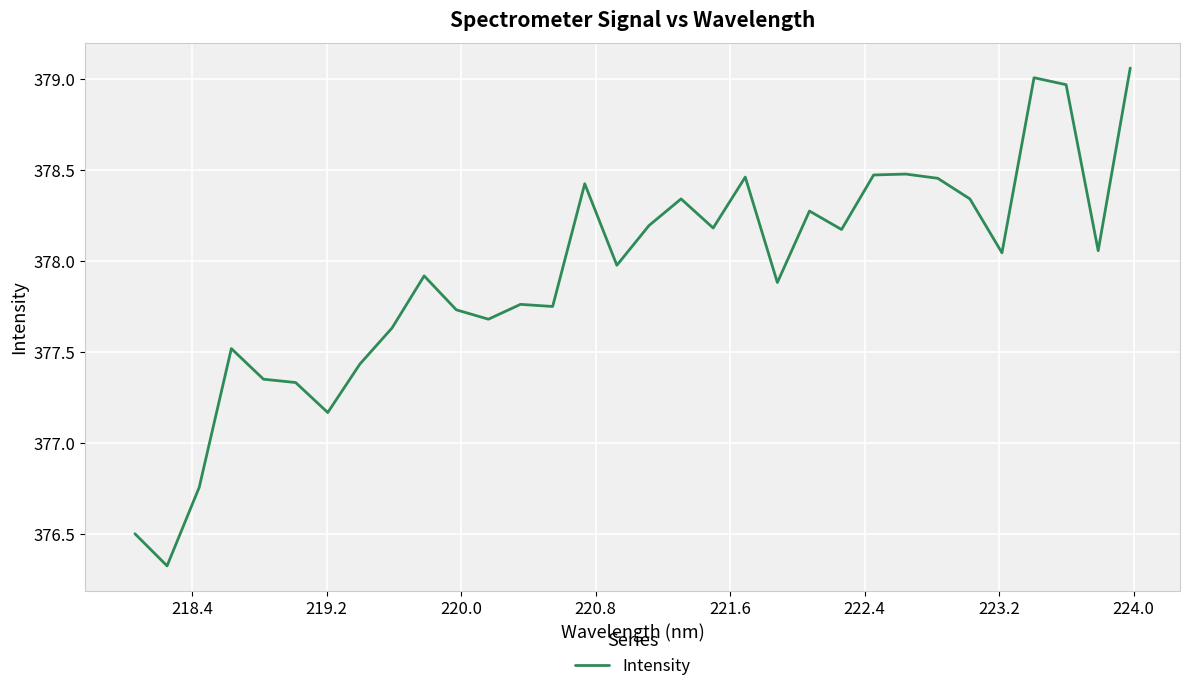

What is the minimum value shown in the chart?

376.3